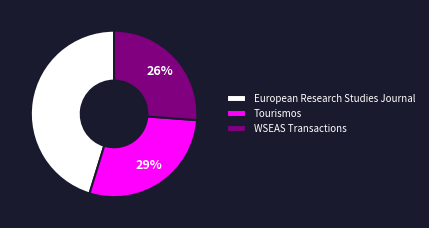

Between Tourismos and WSEAS Transactions, which is larger?

Tourismos